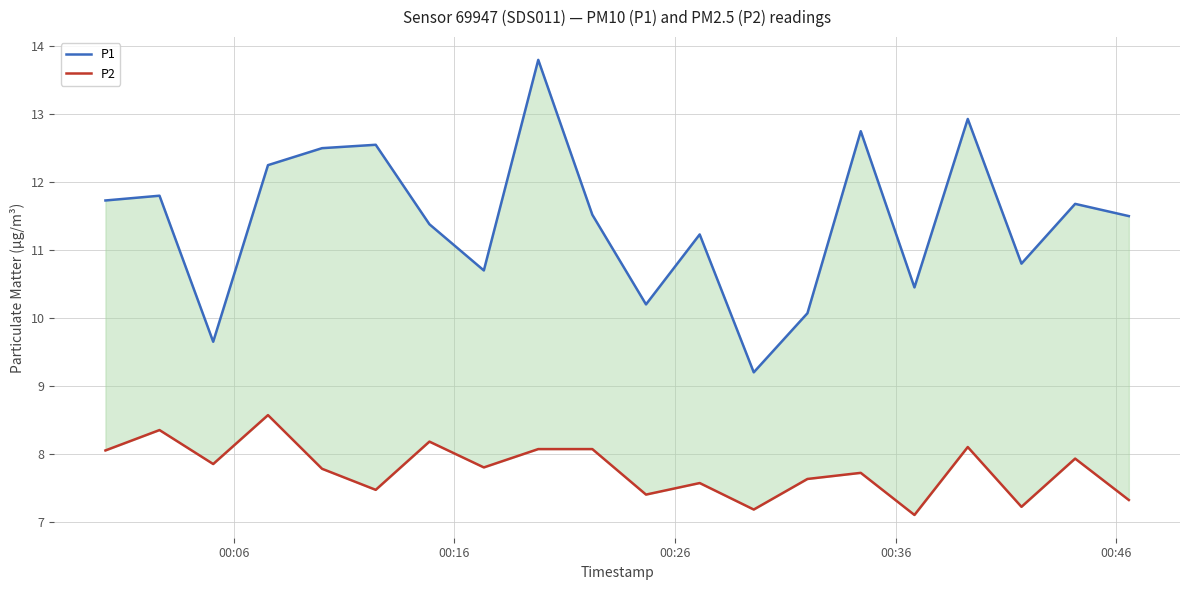

What is the difference between the second highest and second lowest values in the P1 series?

3.3